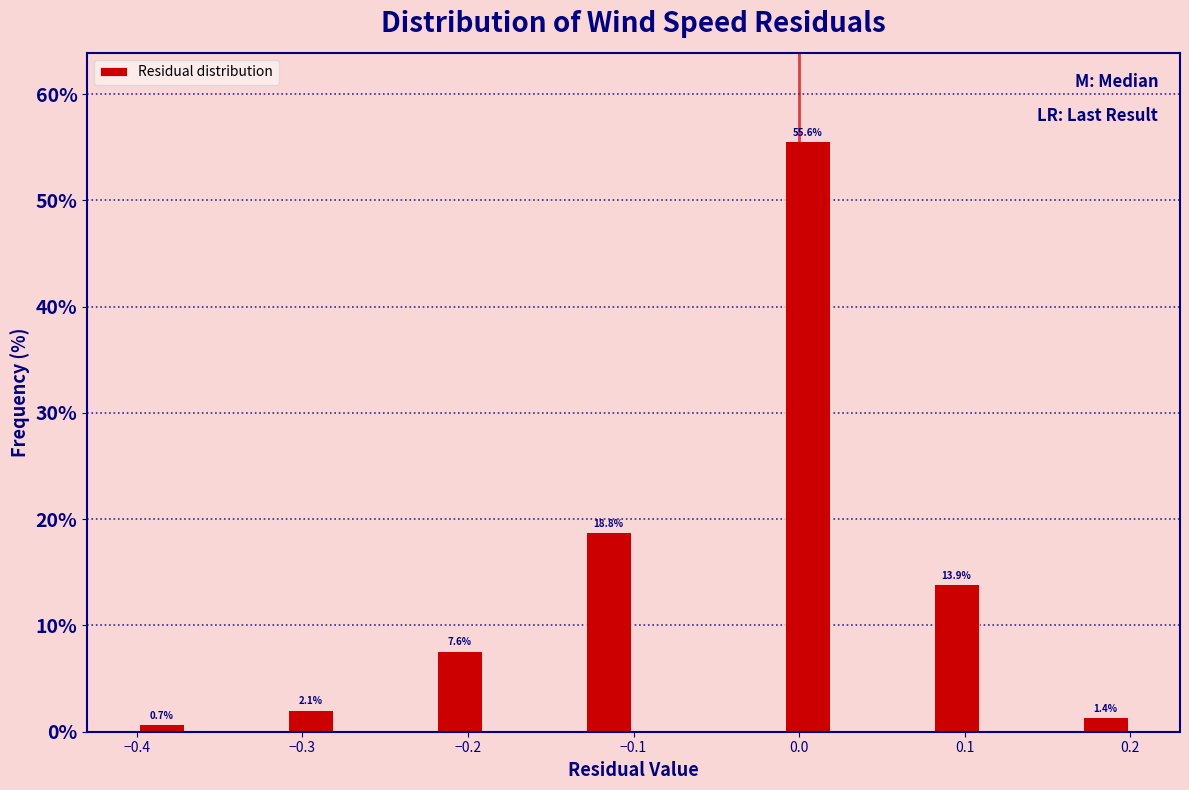

Around what value on the x-axis is the tallest bar? Give the approximate position of its centre, as read against the axis.

0.01